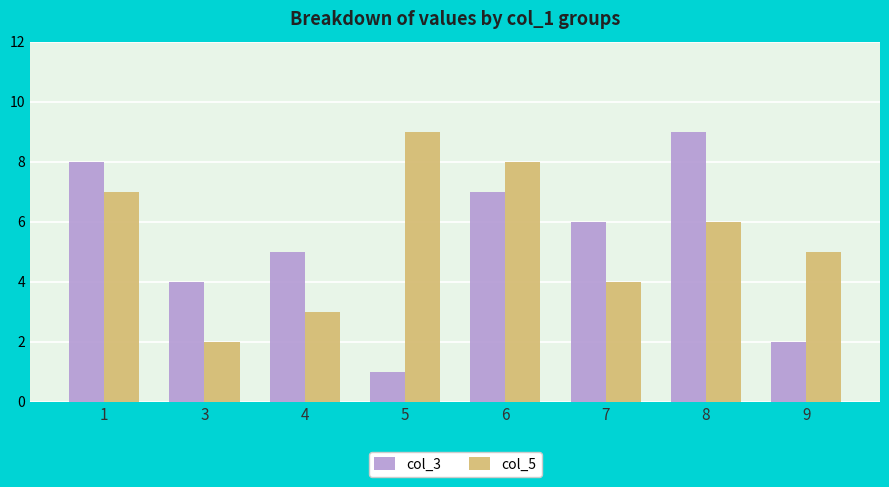

What are all the series names shown in the legend?

col_3, col_5